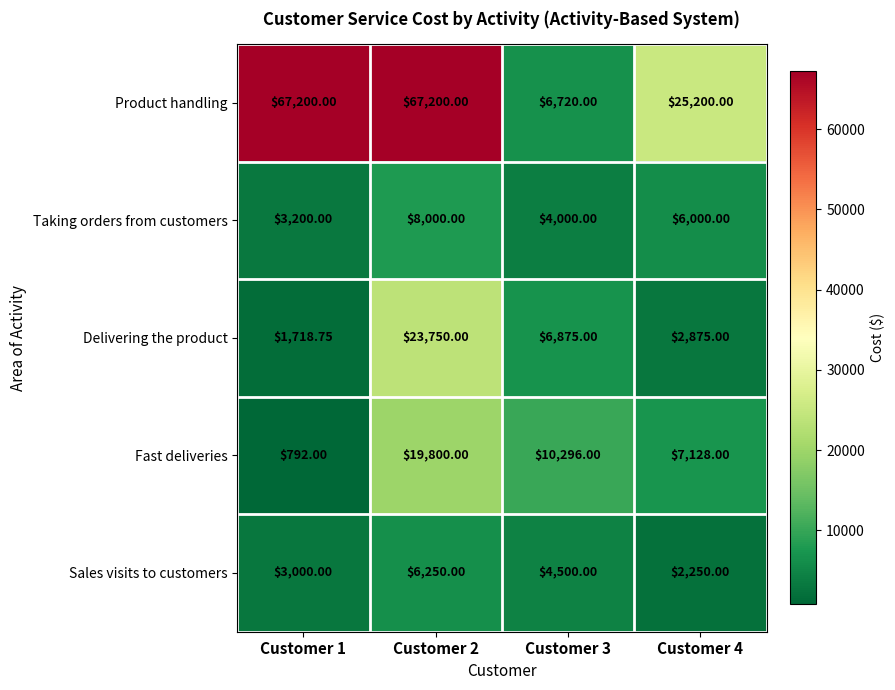

At which category does the chart reach its minimum across all series?

Customer 1